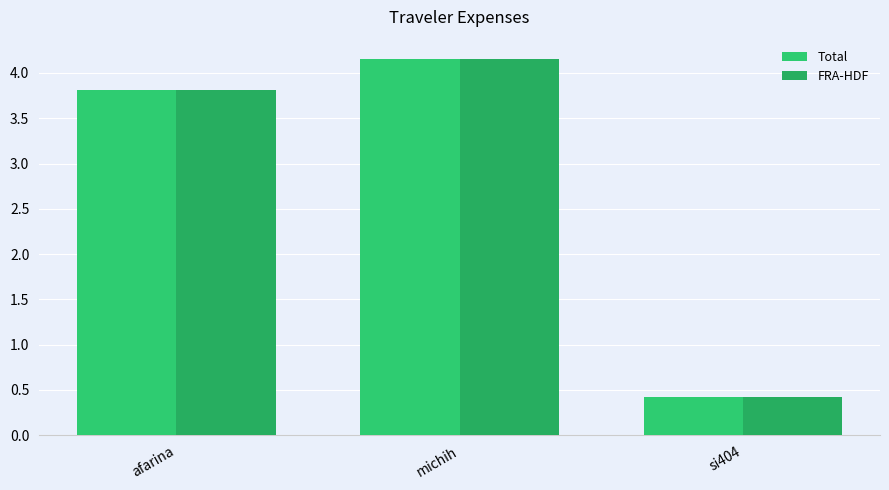

What is the difference between the maximum and minimum values in the FRA-HDF series?

3.7